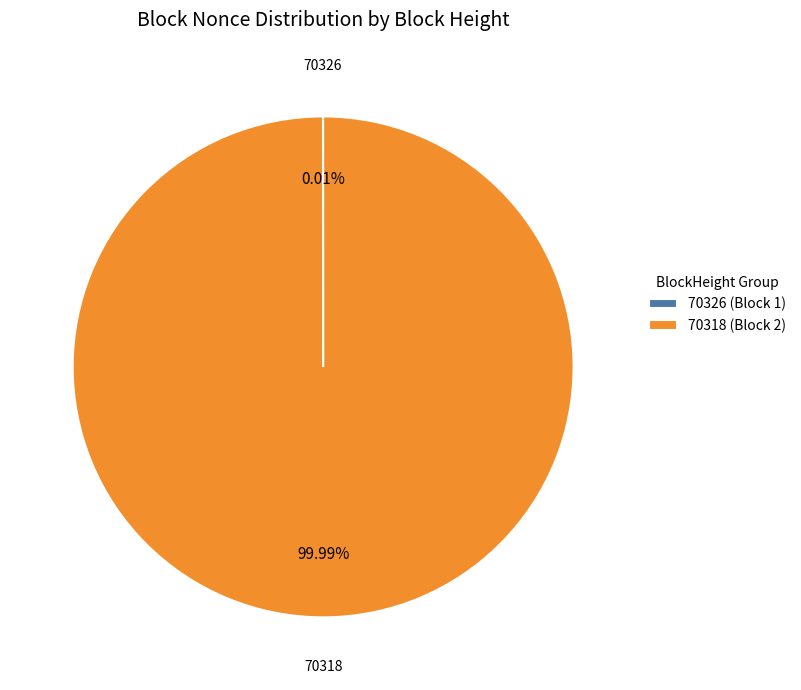

Is 70318 (Block 2) the majority of the pie?

Yes